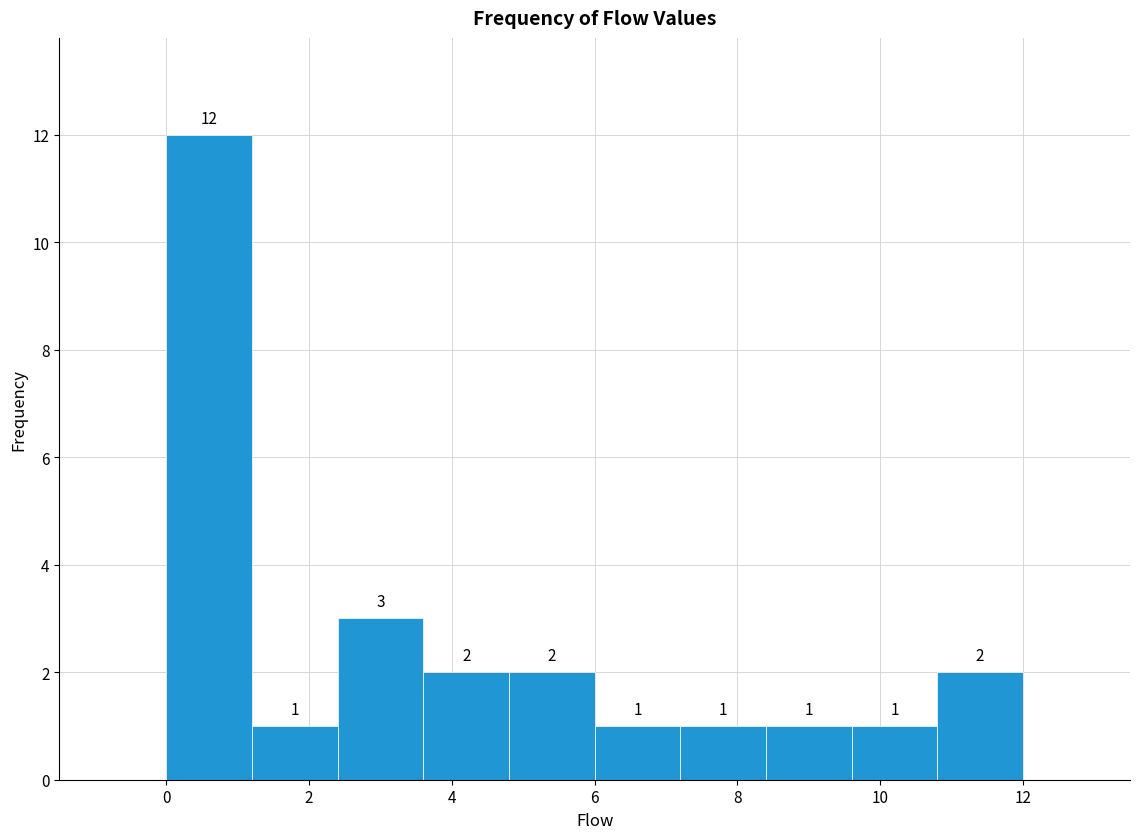

Reading left to right, list every bar in this chart as the range it spans on the x-axis followed by its height.

0.0 to 1.2: 12
1.2 to 2.4: 1
2.4 to 3.6: 3
3.6 to 4.8: 2
4.8 to 6.0: 2
6.0 to 7.2: 1
7.2 to 8.4: 1
8.4 to 9.6: 1
9.6 to 10.8: 1
10.8 to 12.0: 2